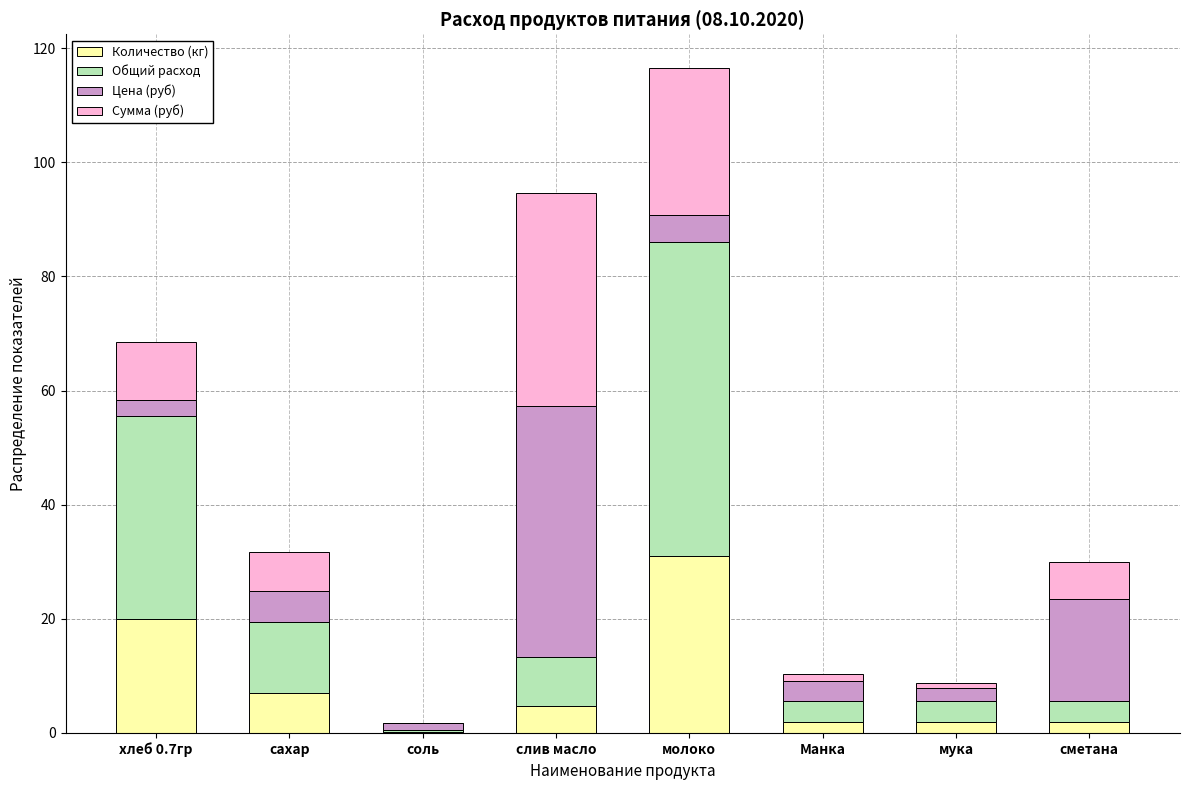

At which label is Количество (кг) closest to 15?

хлеб 0.7гр